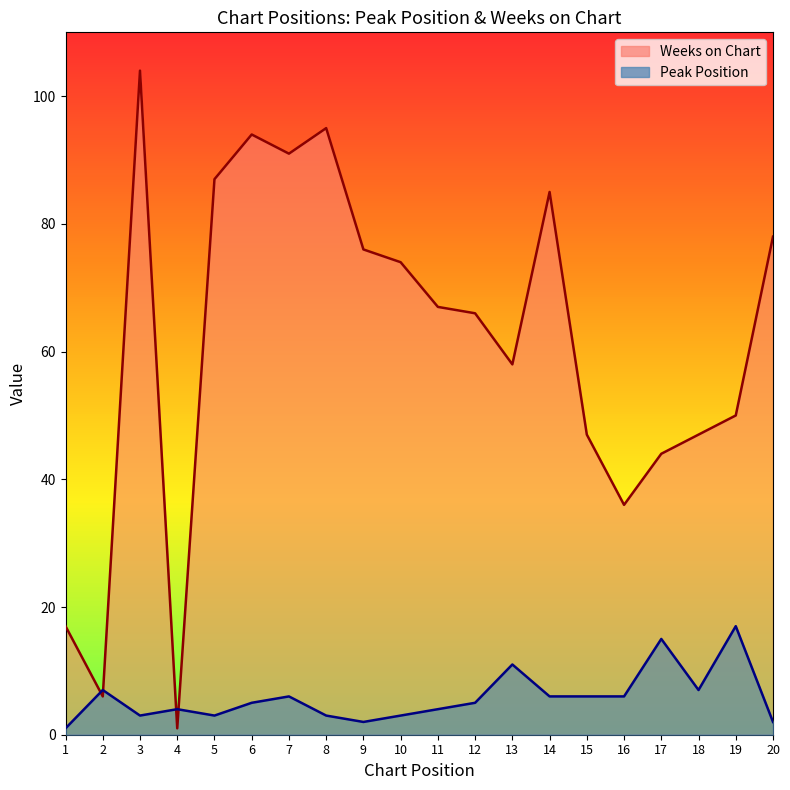

What is the minimum value shown in the chart?

1